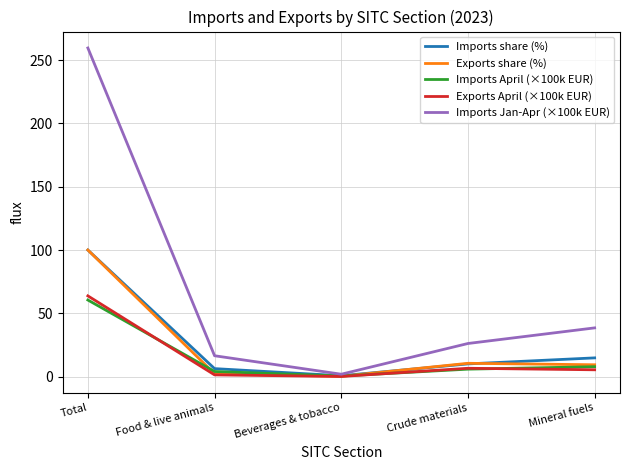

What value does the Exports share (%) series have at Total?

100.0